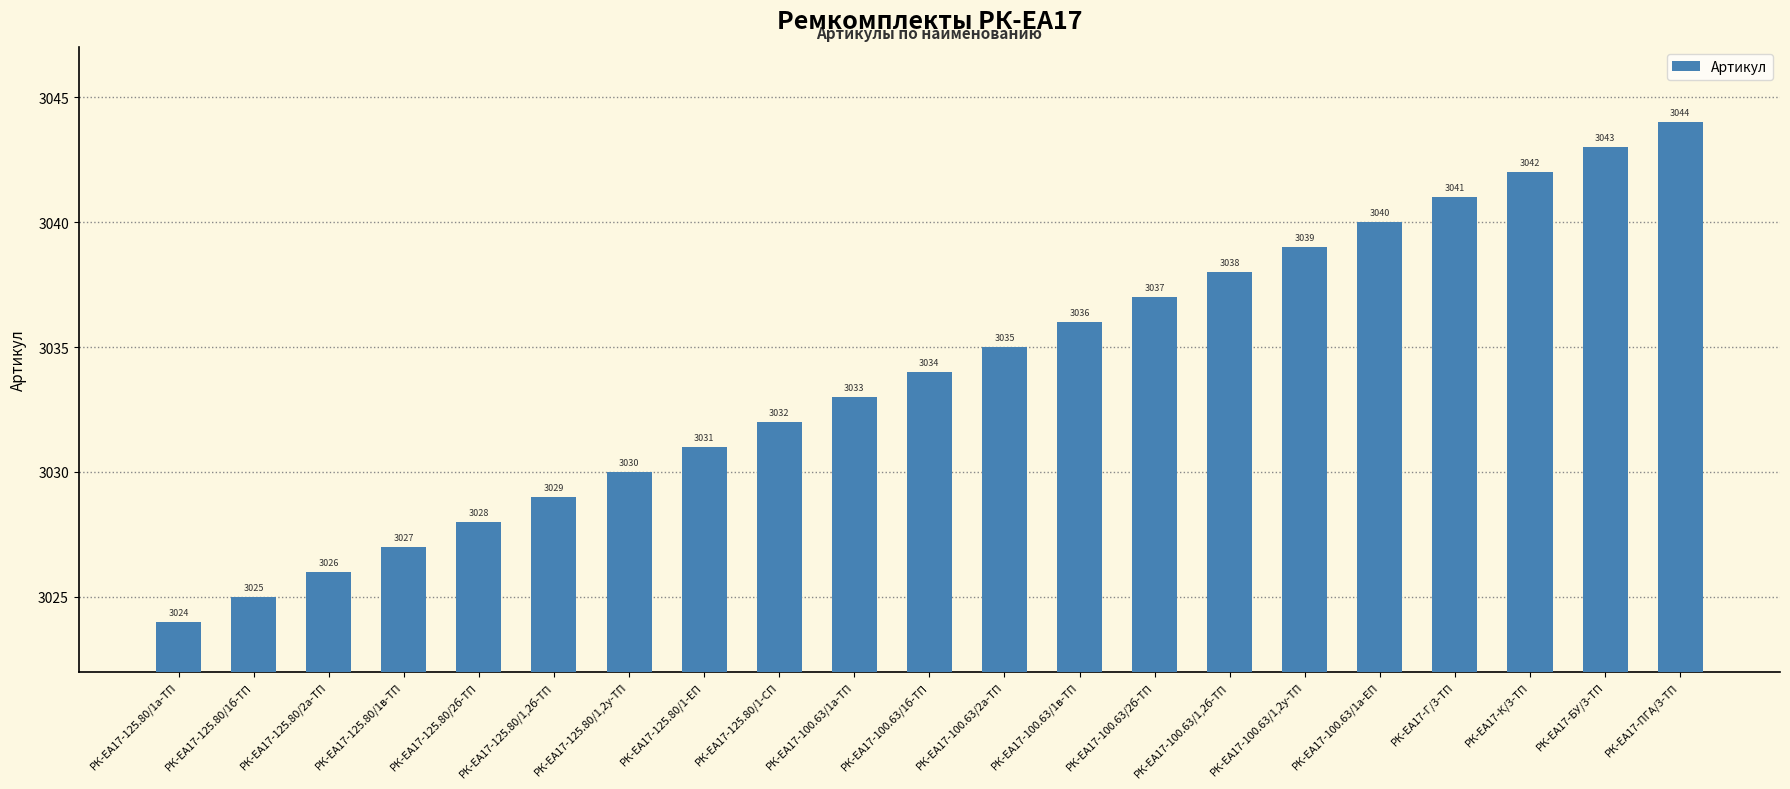

What is the change in value from РК-ЕА17-125.80/1,2у-ТП to РК-ЕА17-100.63/1б-ТП?

+4